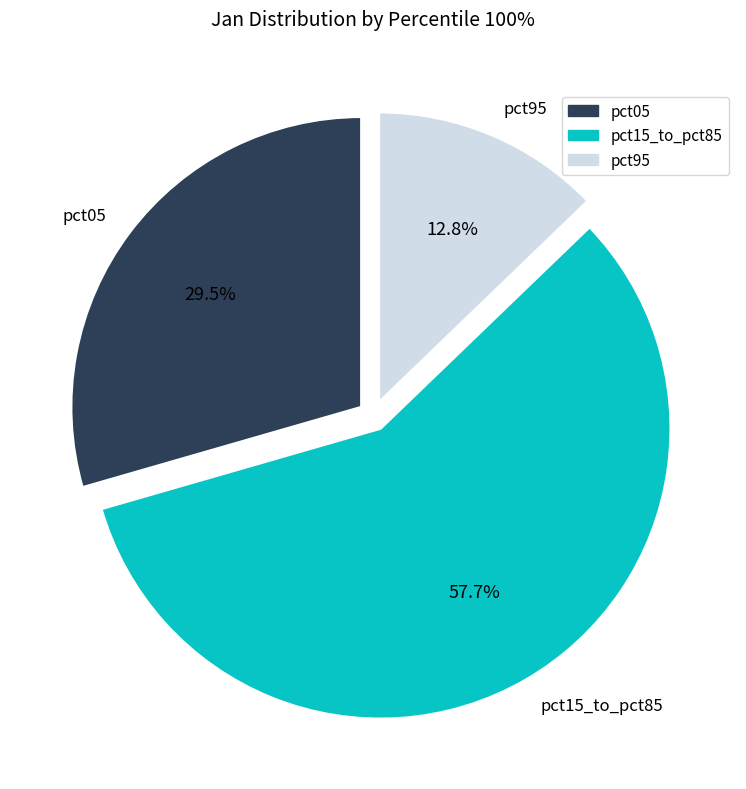

Is there a majority slice in this chart?

Yes